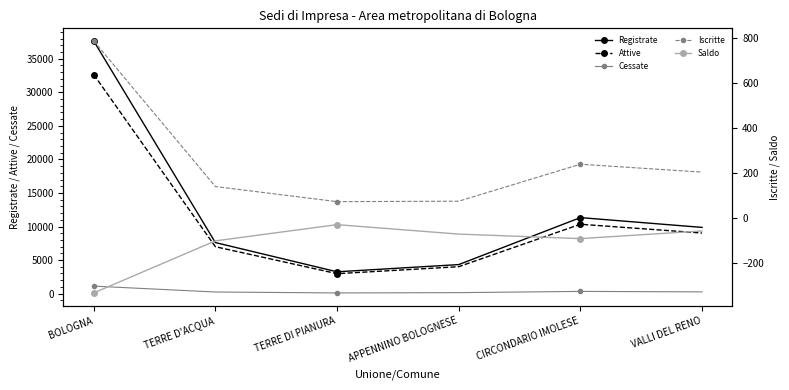

Reading left to right, list all the values displayed in this chart.

Registrate: 37661	7609	3252	4327	11329	9869
Attive: 32653	6992	2972	4013	10339	9030
Cessate: 1118	241	102	146	330	261
Iscritte: 786	140	73	75	239	204
Saldo: -332	-101	-29	-71	-91	-57